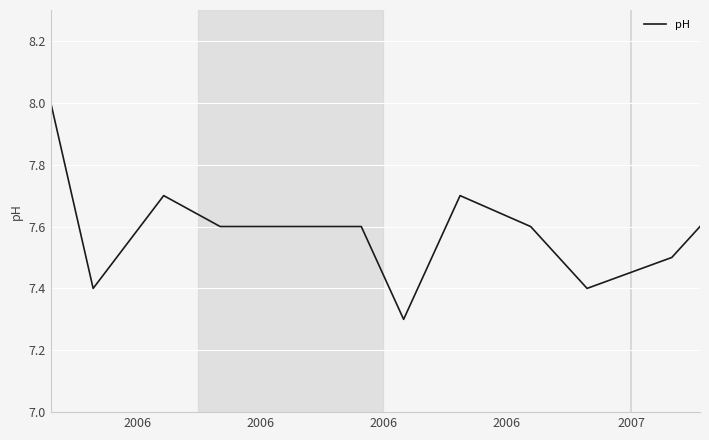

Reading left to right, list all the values displayed in this chart.

8.0	7.4	7.7	7.6	7.6	7.6	7.3	7.7	7.6	7.4	7.5	7.6